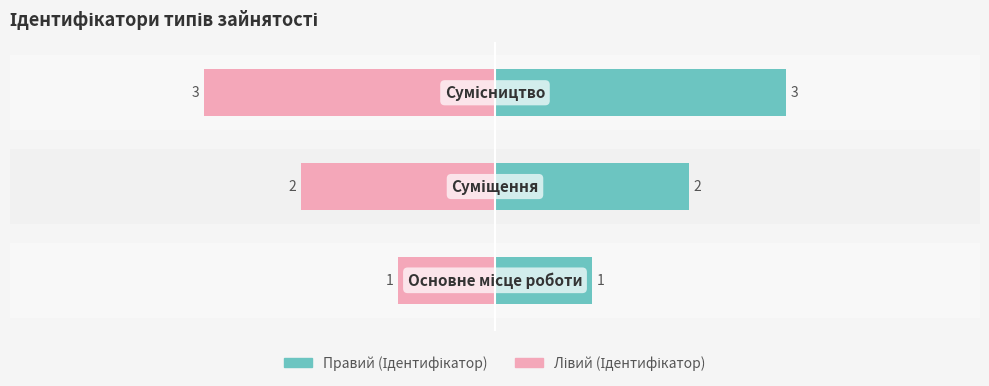

Rank the series by their maximum value, from lowest to highest.

Ідентифікатор (лівий), Ідентифікатор (правий)